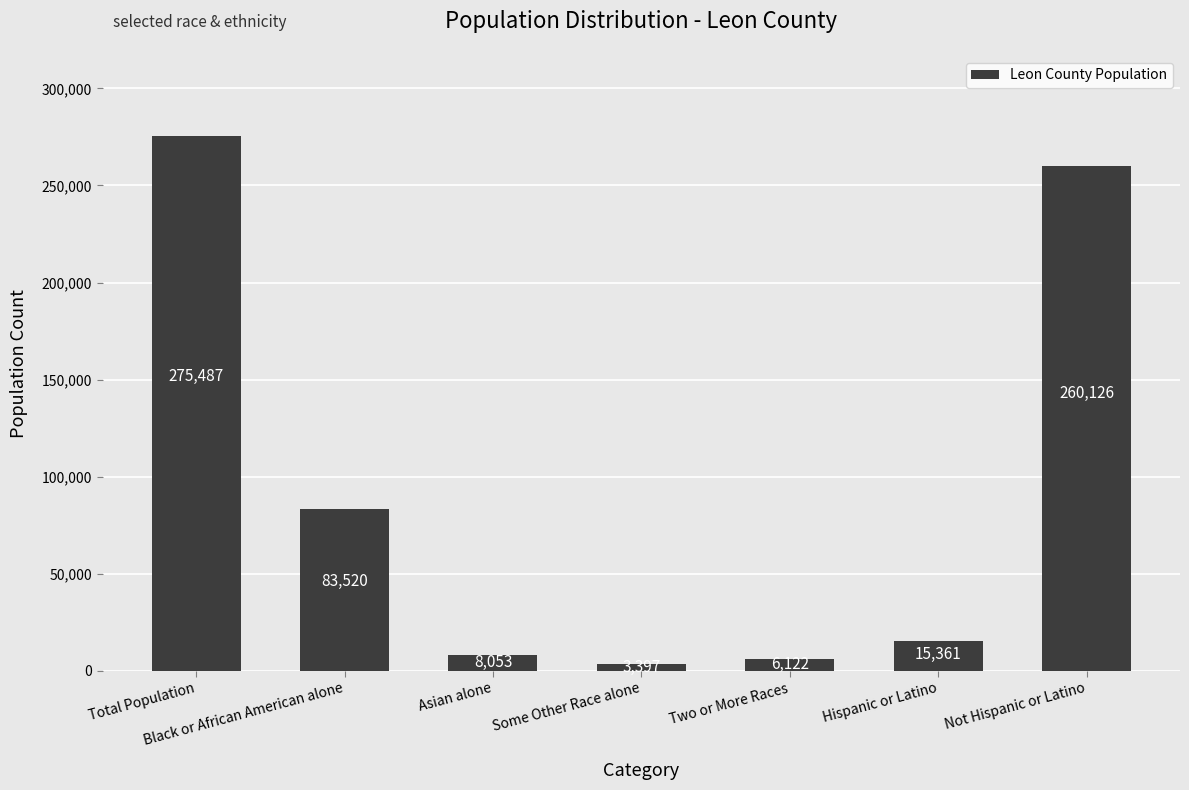

How many data points are less than 15361?

3